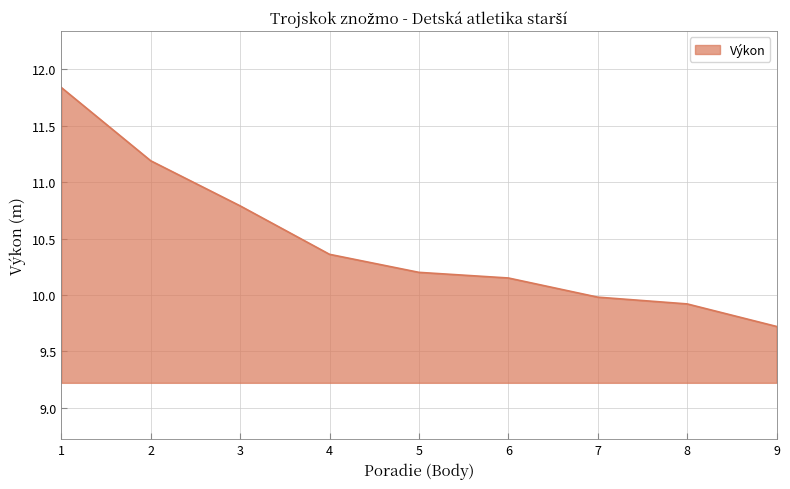

Which label corresponds to the smallest value in the chart?

9